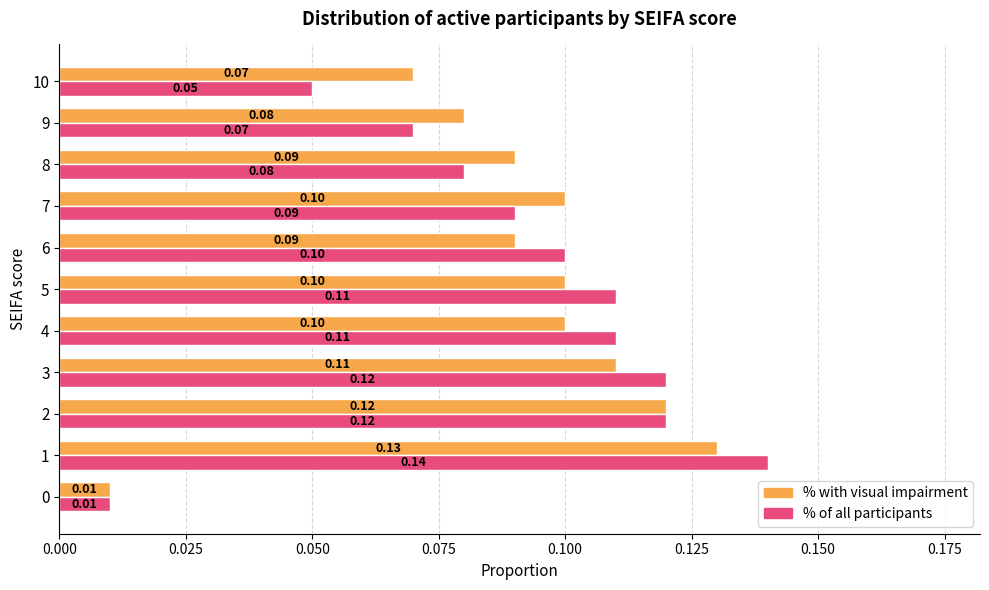

Is the value of % with visual impairment at 2 greater than the value of % of all participants at 8?

Yes